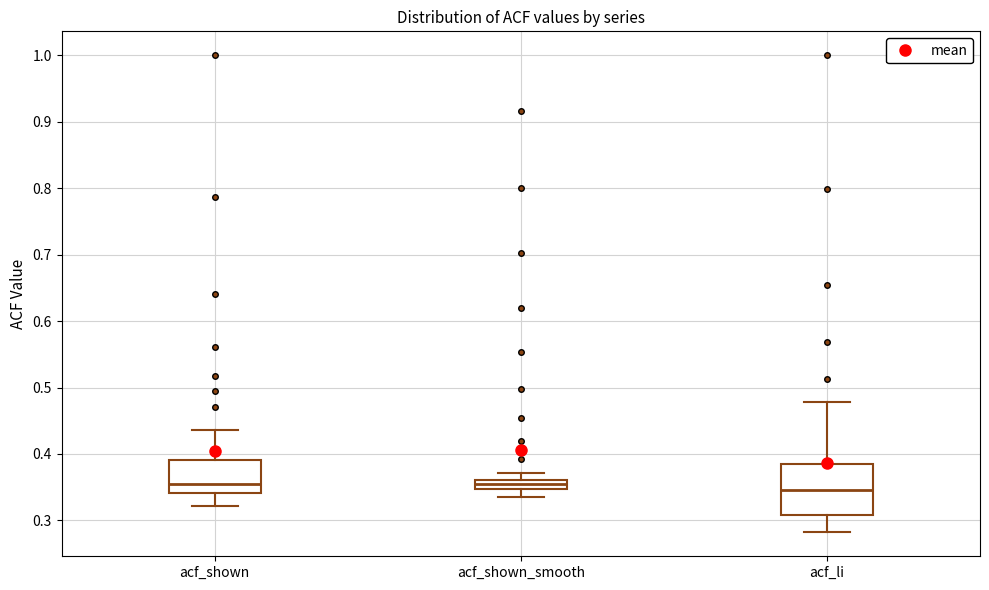

Which box is the tallest, from its lower edge to its upper edge?

acf_li